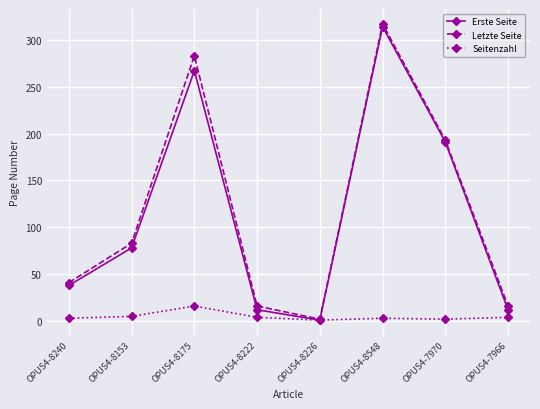

True or false: Erste Seite has more than 0 interior local peaks.

True